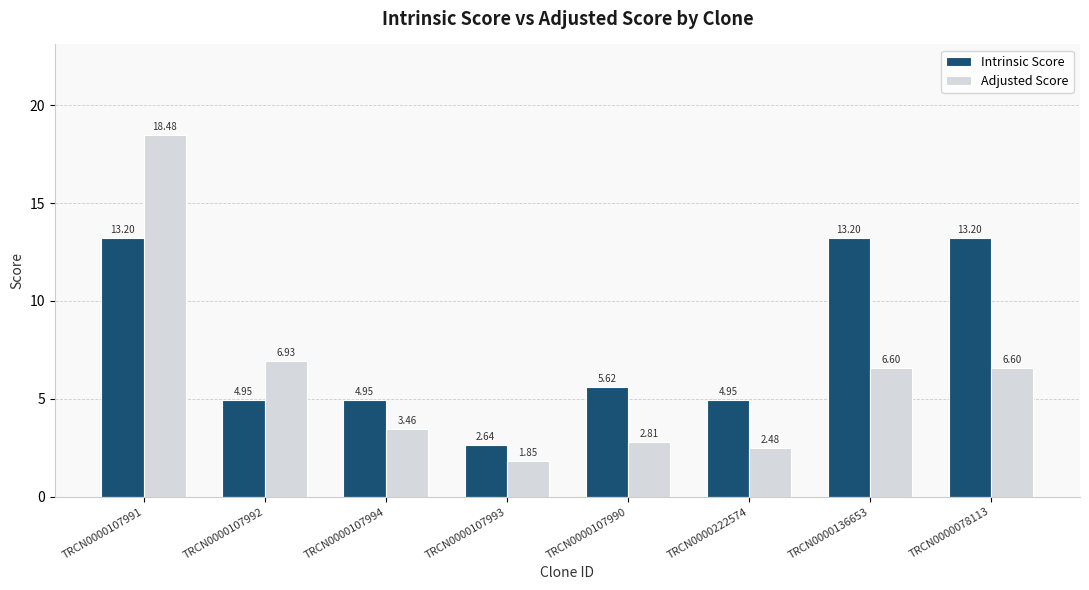

At which label does Intrinsic Score first exceed 5?

TRCN0000107991